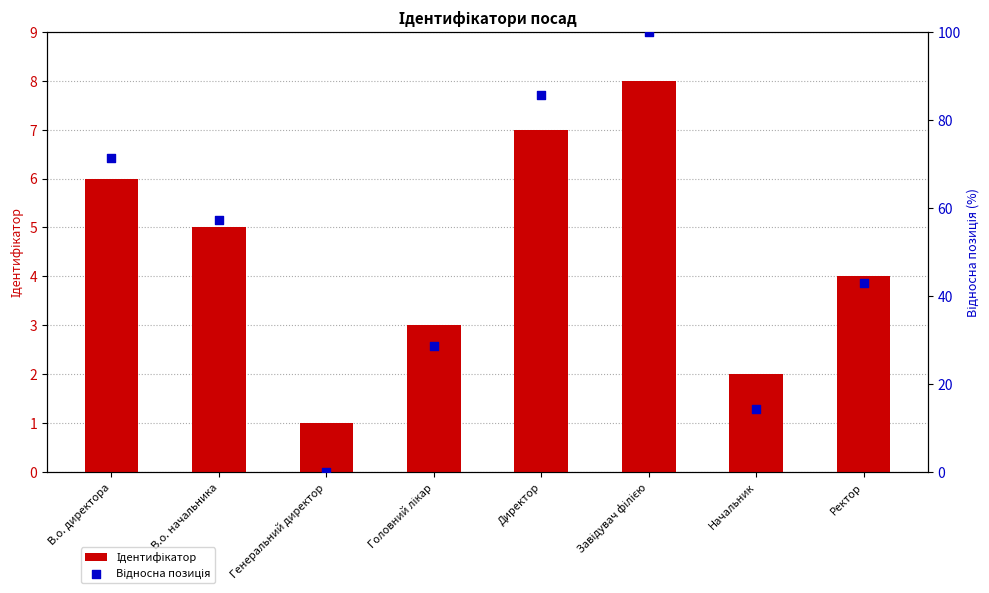

Which series reaches the minimum Y coordinate?

Відносна позиція